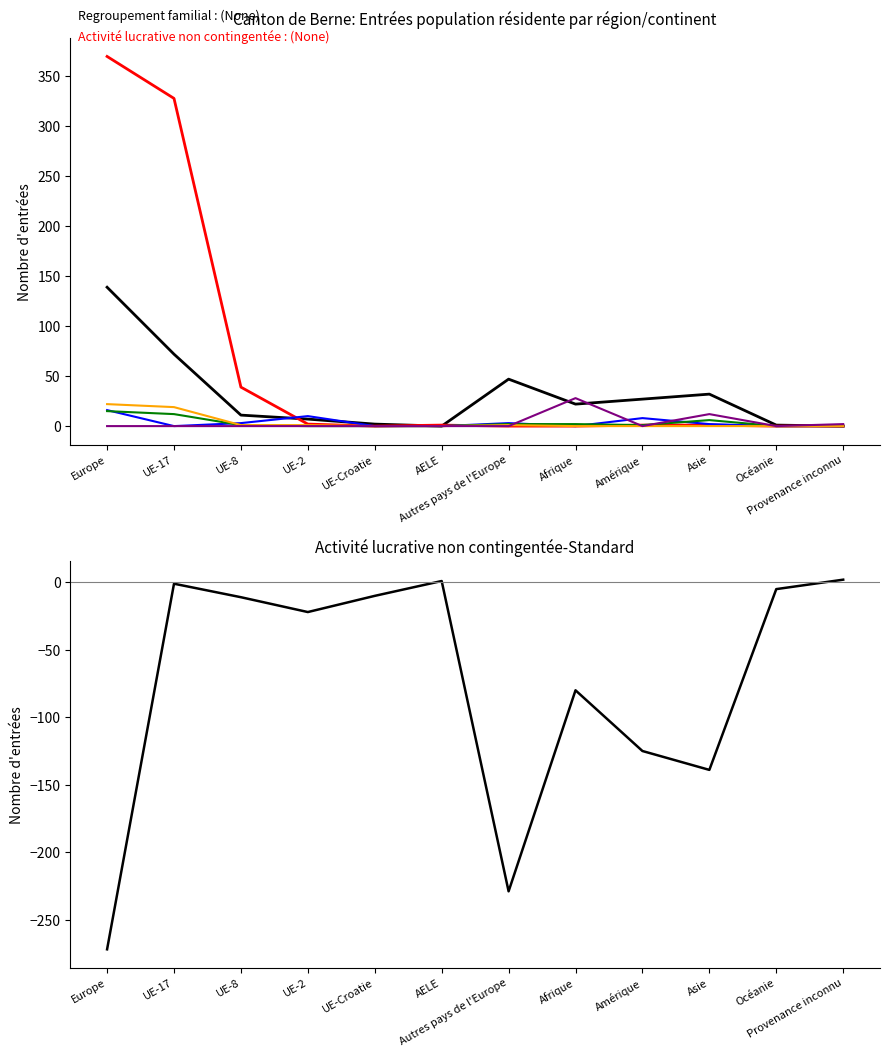

How many values in Réfugiés reconnus are above zero?

3